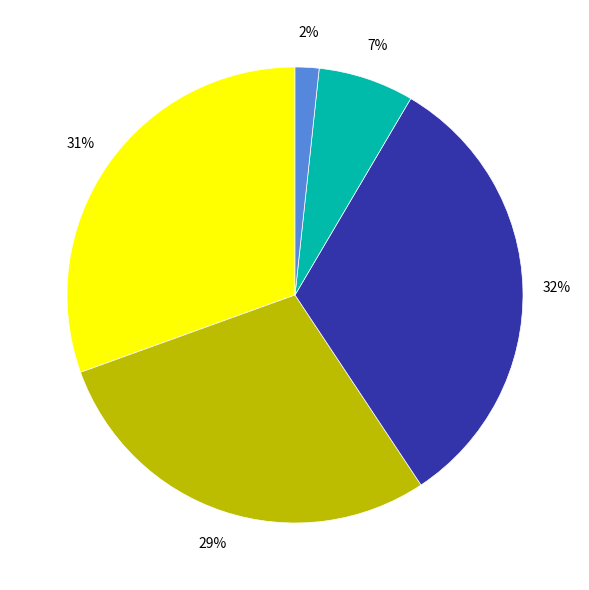

How many segments does this pie chart have?

5